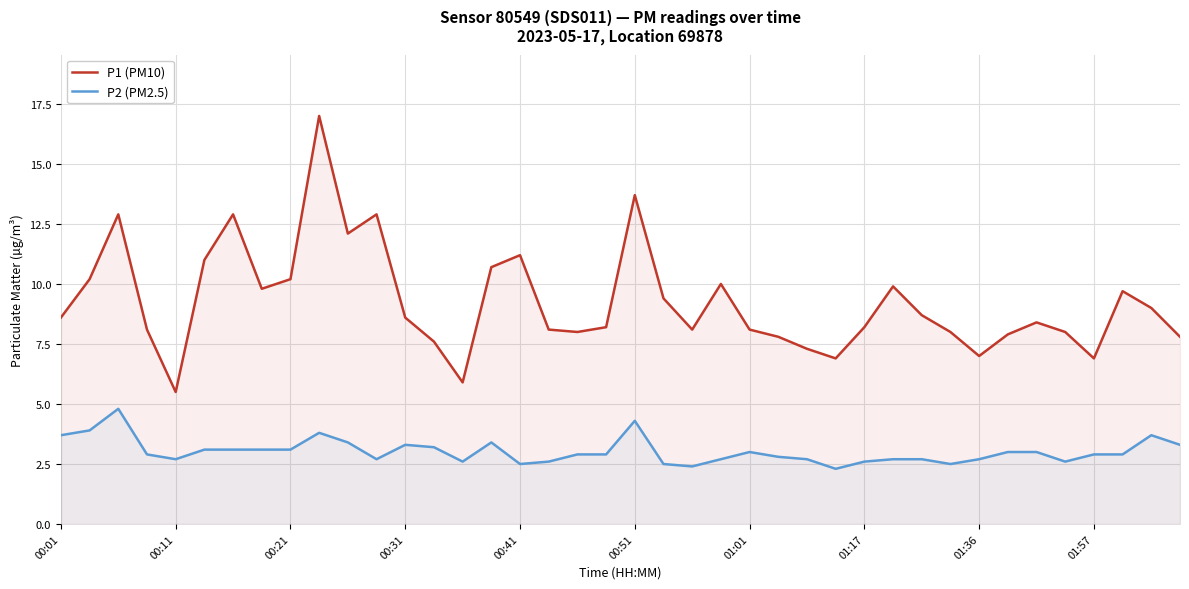

True or false: P2 (PM2.5) and P1 (PM10) cross at least once.

False